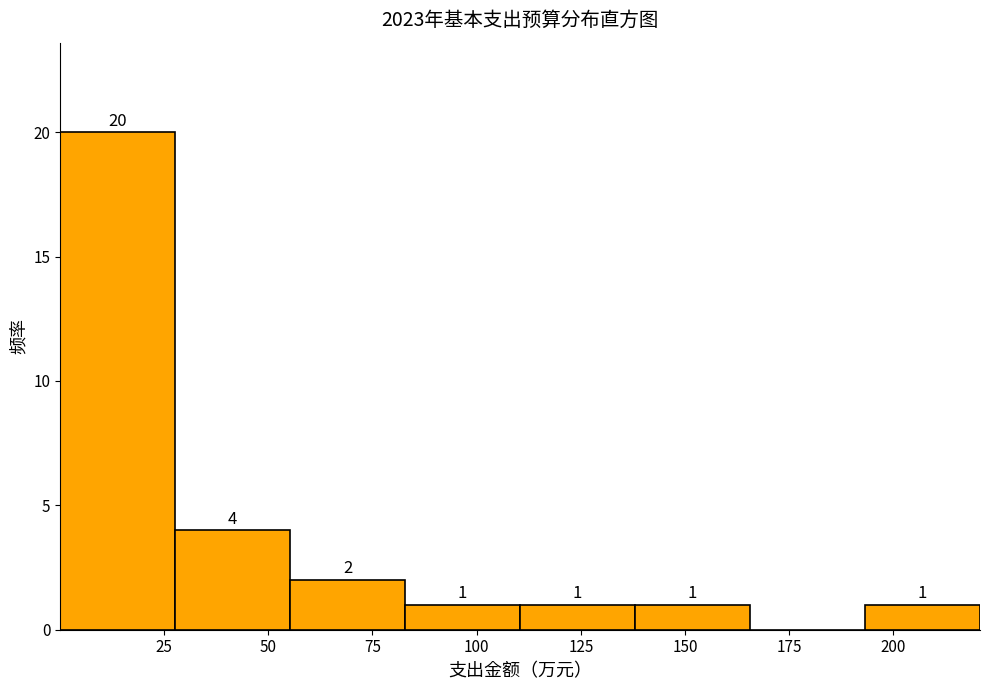

Which range on the x-axis has the tallest bar?

0 to 30